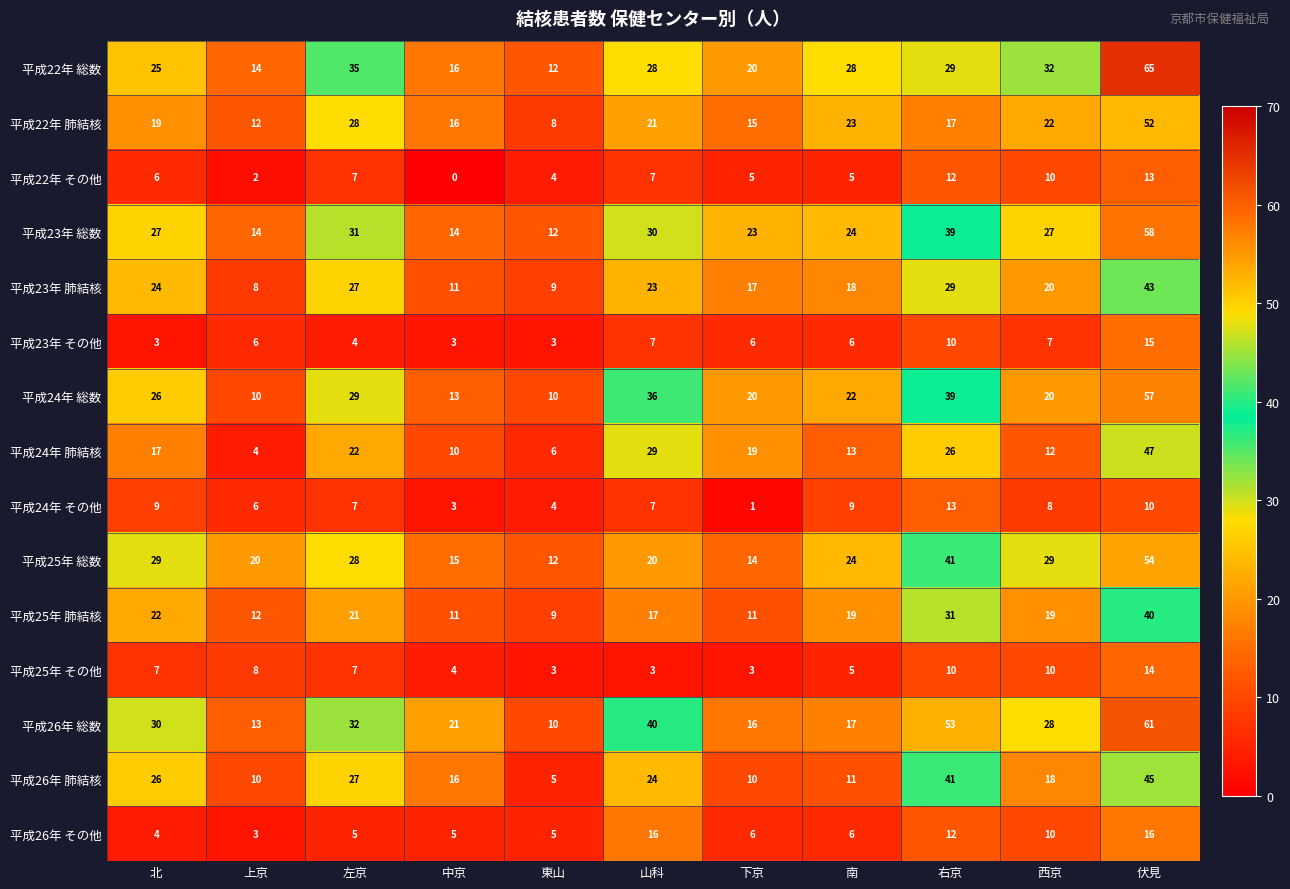

What is the minimum value for 平成23年 総数?

12